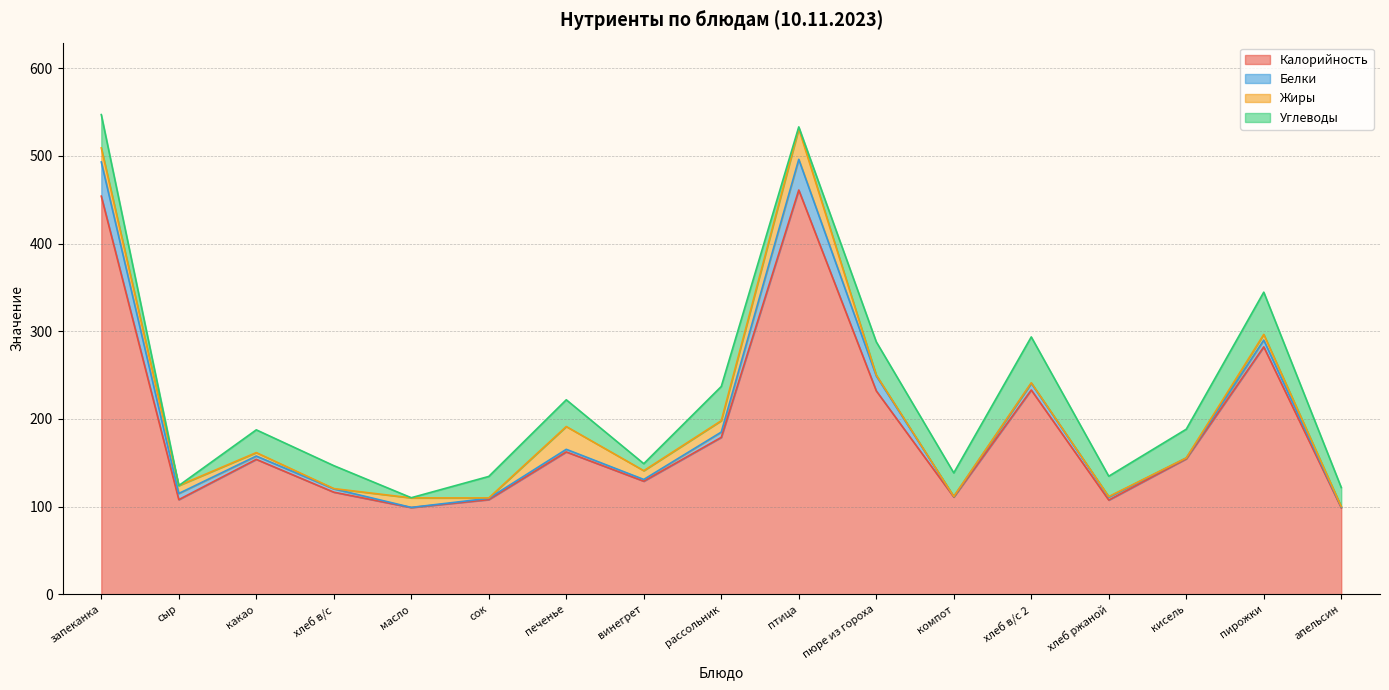

What value does the Калорийность series have at апельсин?

98.7